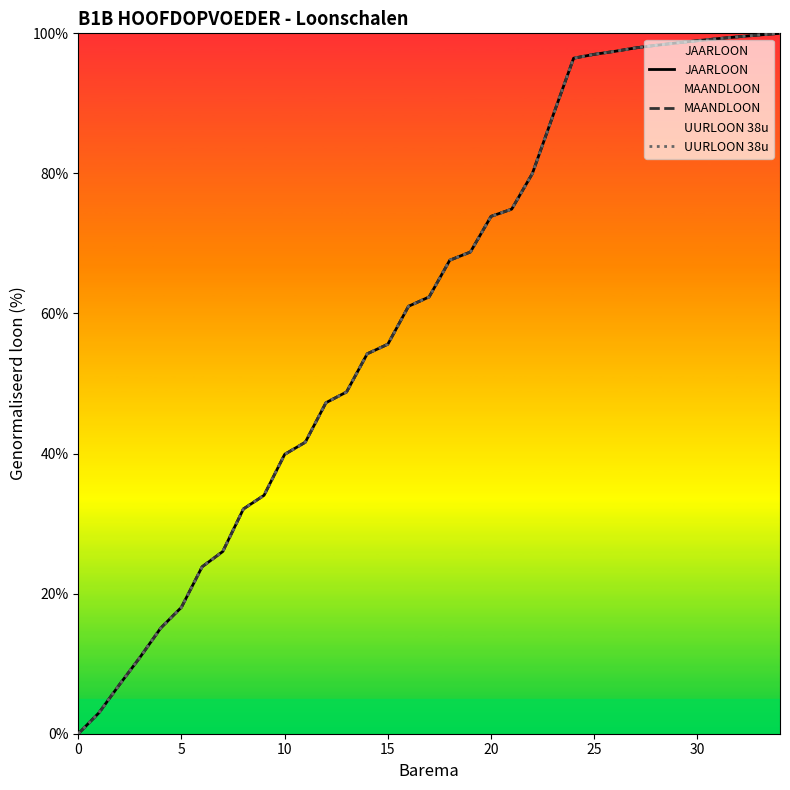

Count the number of categories in the chart.

35